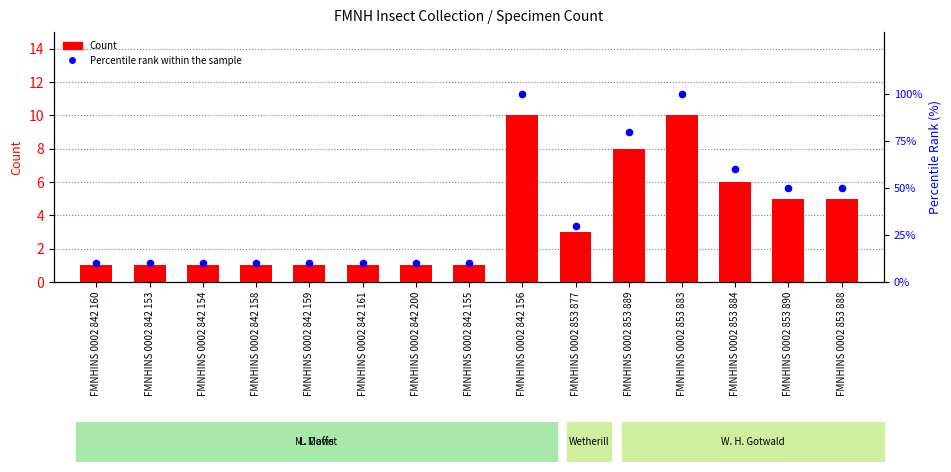

Which series has the largest total across all categories?

Percentile rank within the sample